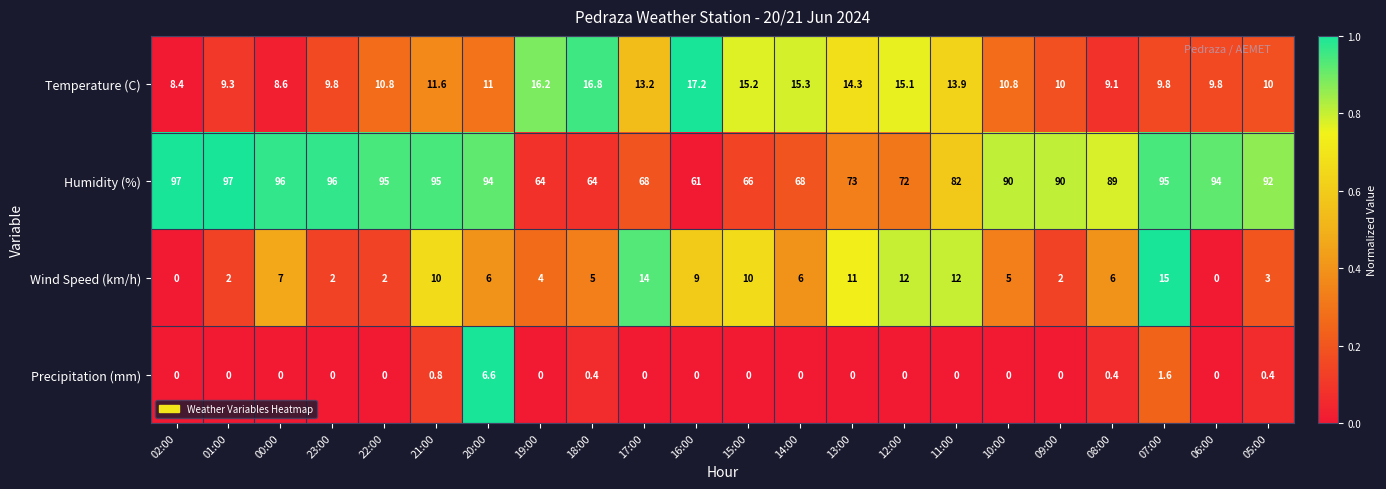

At how many categories does at least one series exceed 0?

22